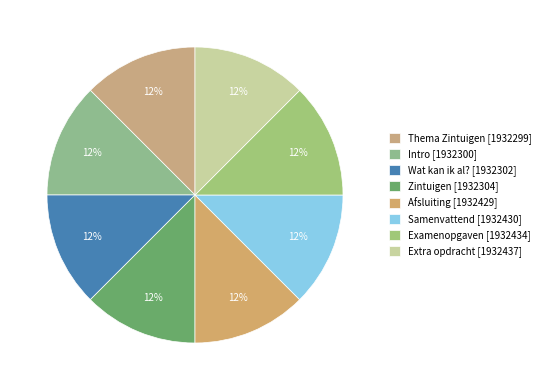

Is there a majority slice in this chart?

No